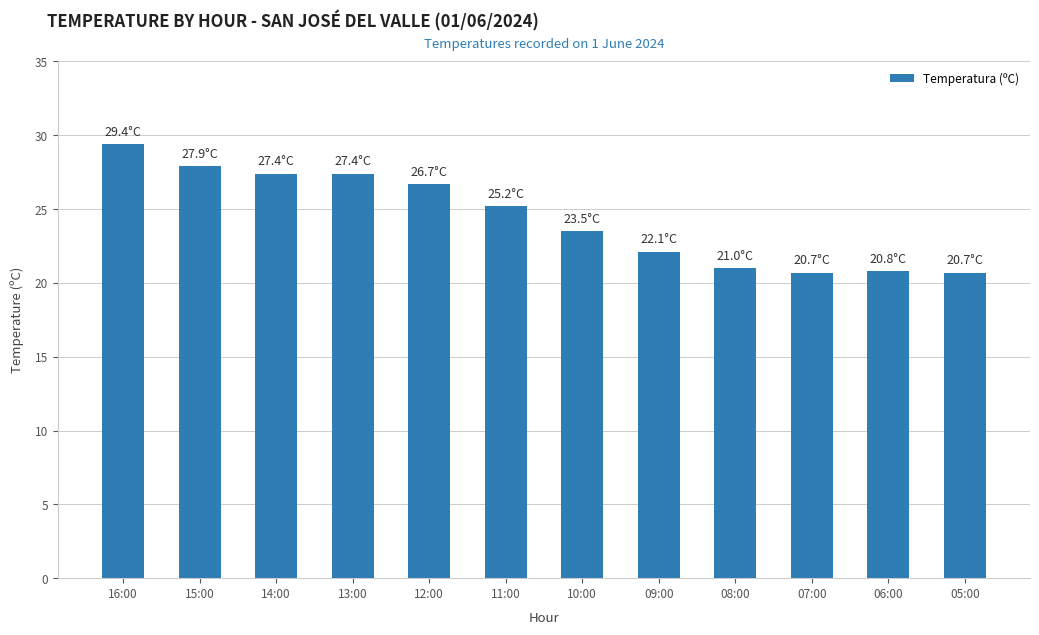

The chart shows a value of 42.1 at 13:00. True or false?

False